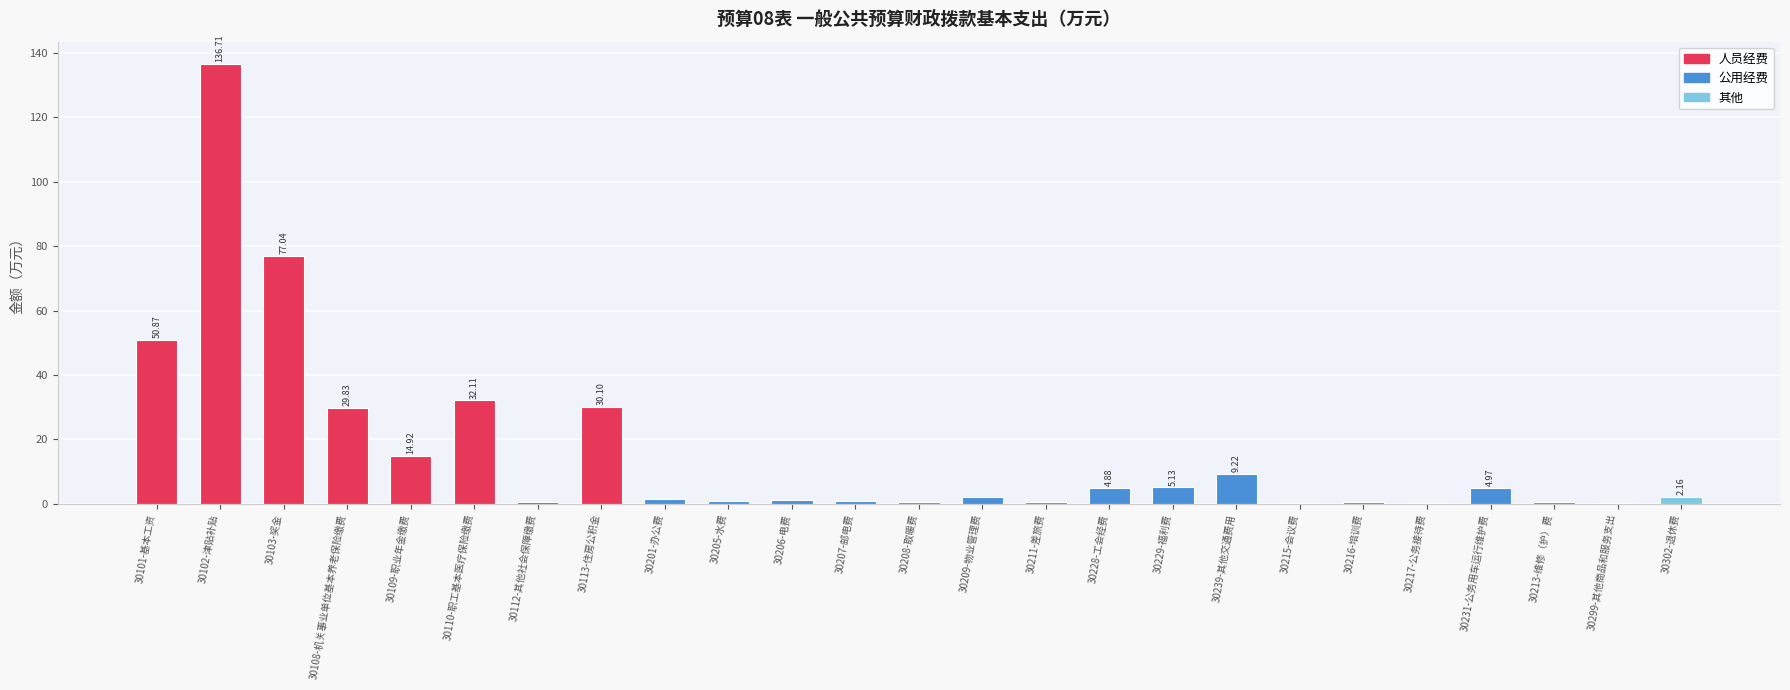

Between 30108-机关事业单位基本养老保险缴费 and 30103-奖金, which is larger?

30103-奖金